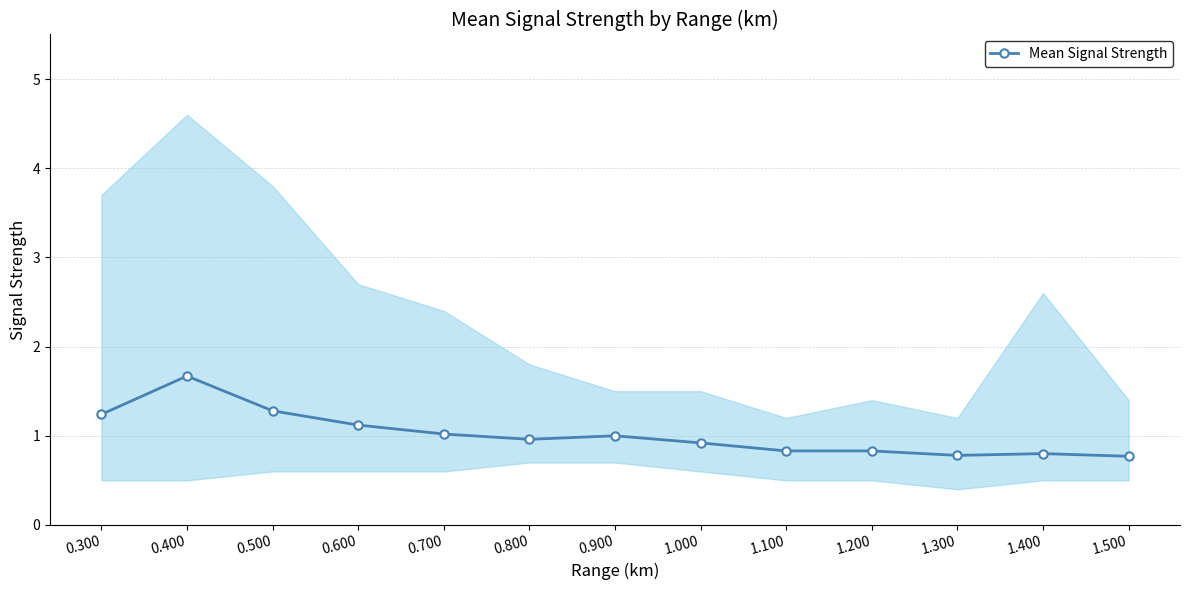

What value does the data have at 1.300?

0.8